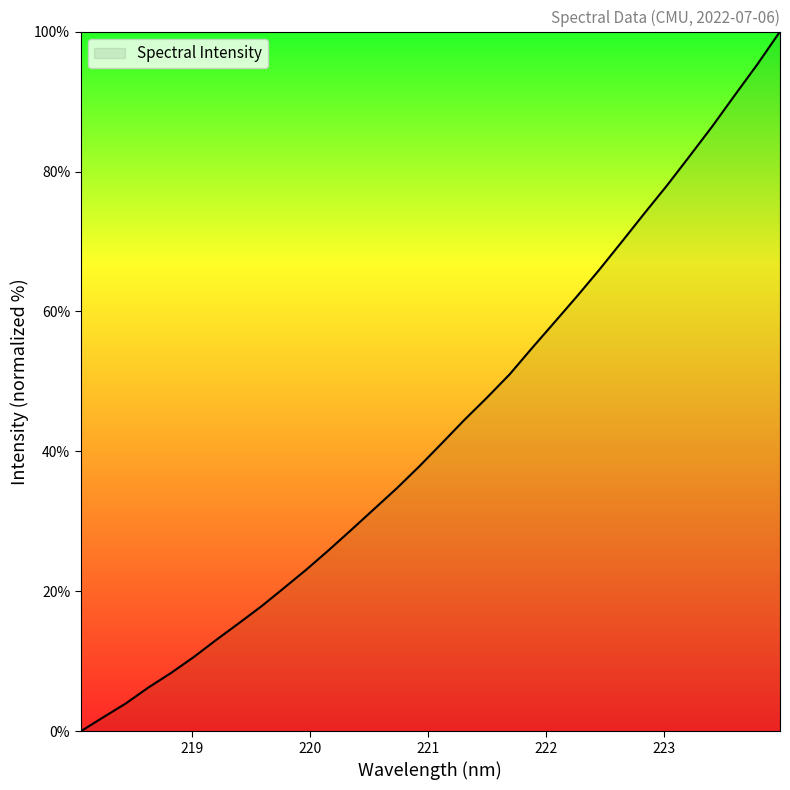

What is the difference between the maximum and minimum values?

100.0